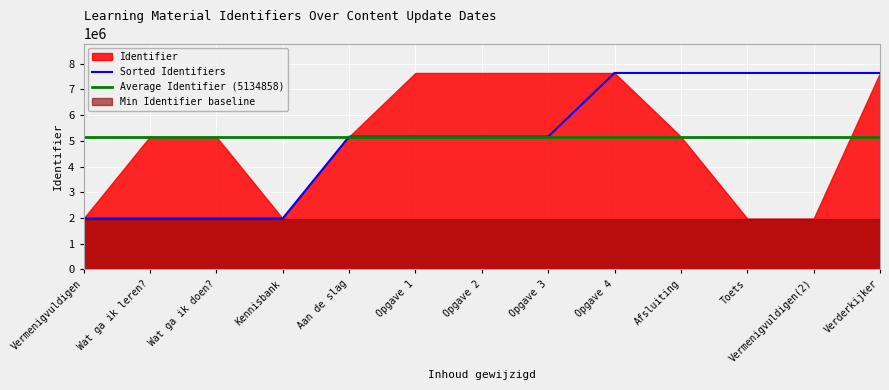

What is the value of the 9th point from the left?

7638384